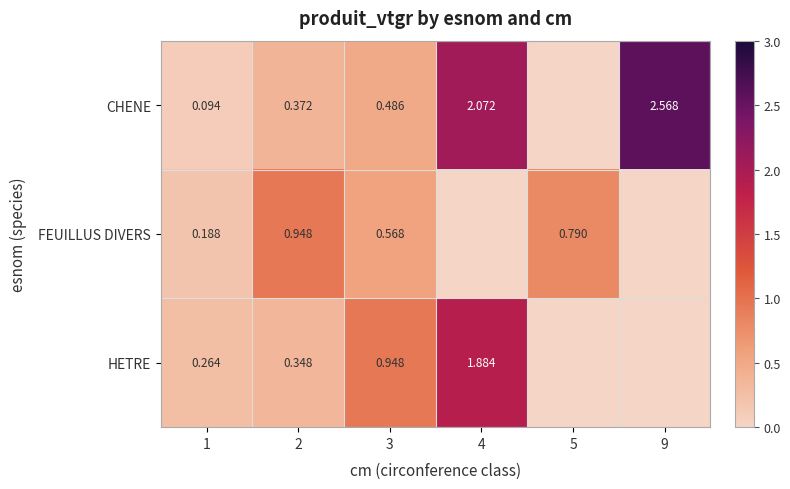

Between 2 and 3, which series saw the biggest shift?

HETRE